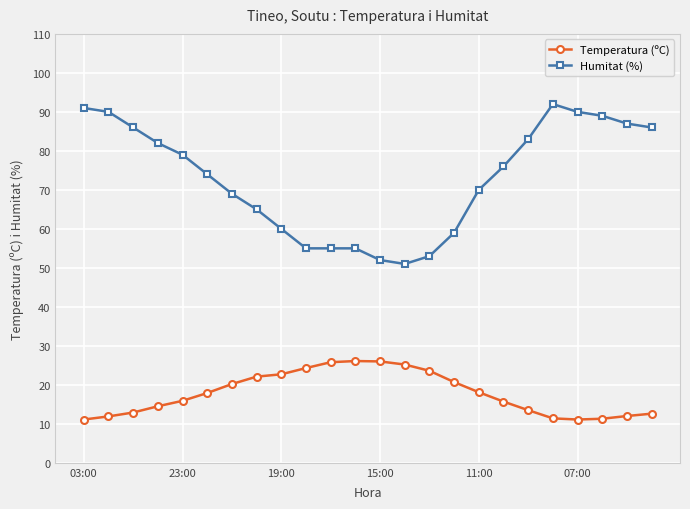

True or false: Humitat (%) and Temperatura (ºC) cross at least once.

False